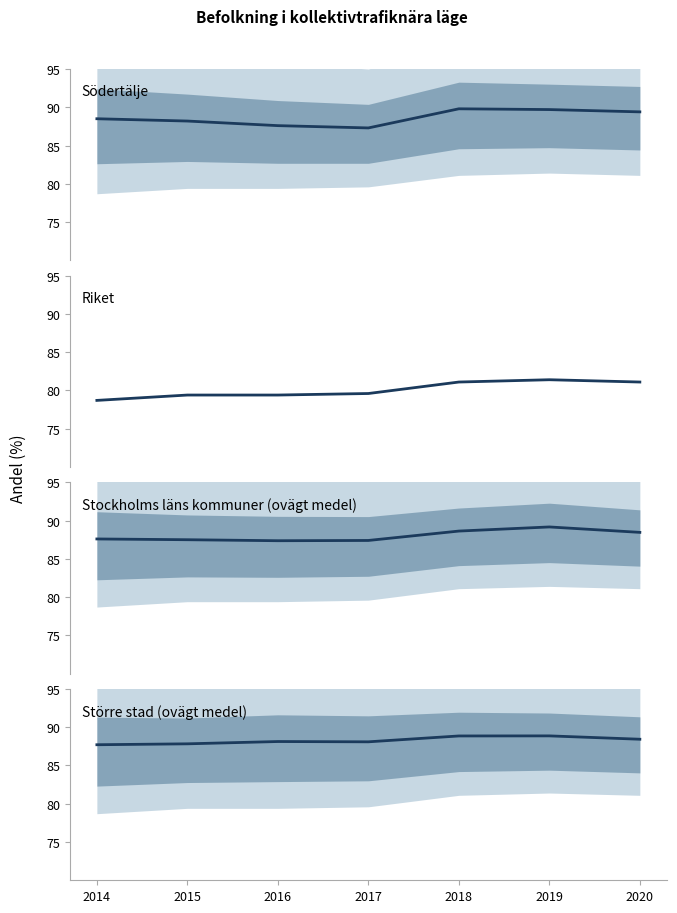

Reading left to right, transcribe all the data shown in this chart.

Södertälje: 88.5	88.2	87.6	87.3	89.8	89.7	89.4
Riket: 78.7	79.4	79.4	79.6	81.1	81.4	81.1
Stockholms läns kommuner (ovägt medel): 87.6	87.5	87.4	87.4	88.6	89.2	88.5
Större stad (ovägt medel): 87.7	87.8	88.1	88.1	88.9	88.9	88.4